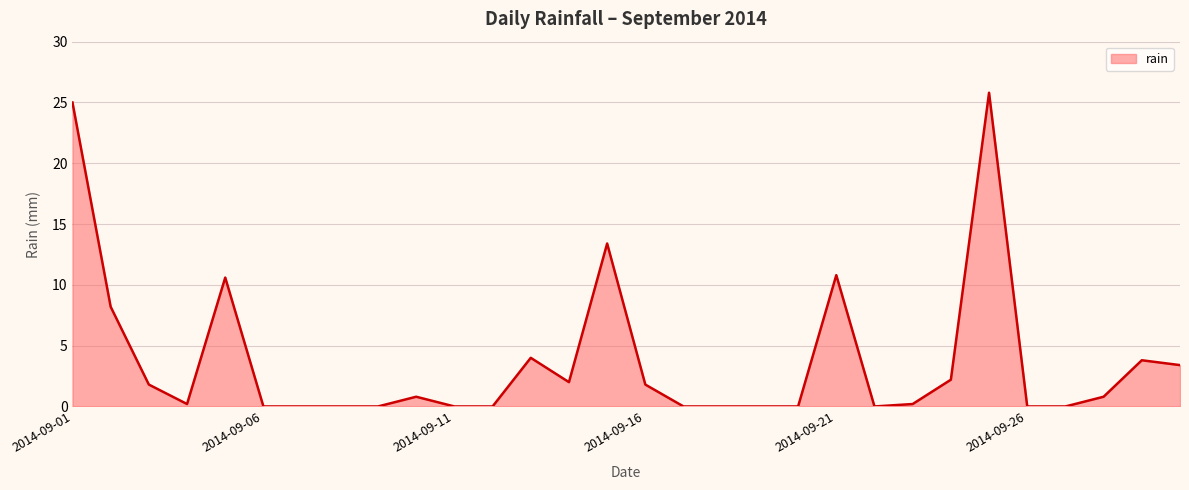

What is the difference between the maximum and minimum values?

25.8